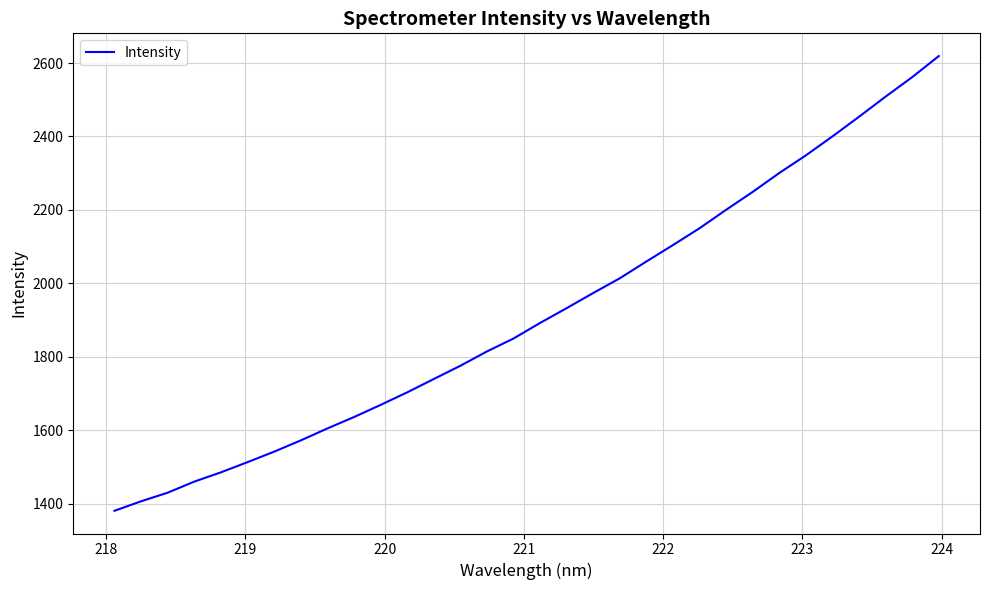

What is the smallest value displayed?

1381.1